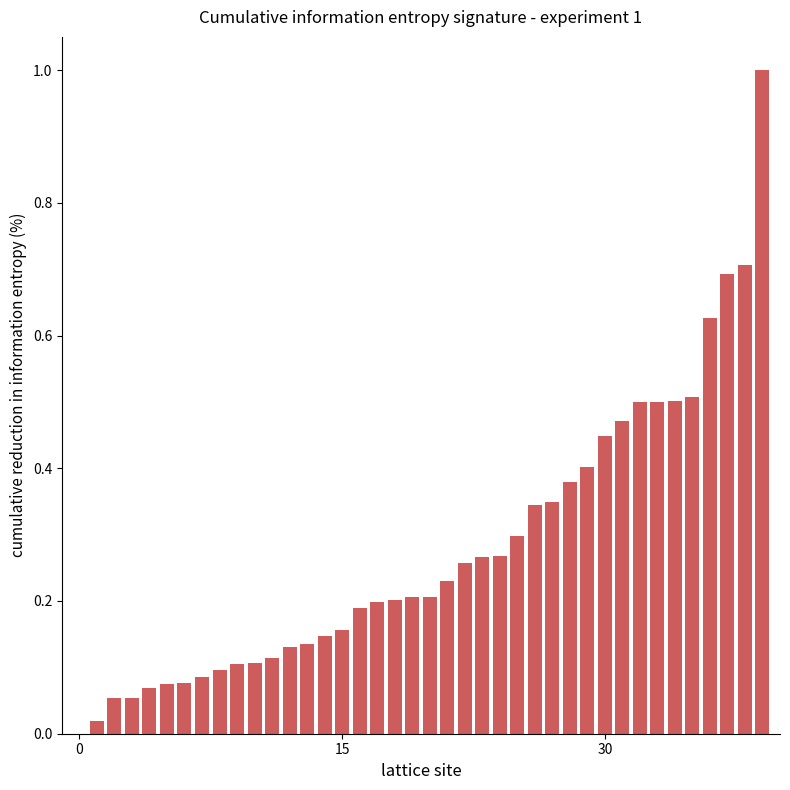

What is the maximum value shown in the chart?

1.0